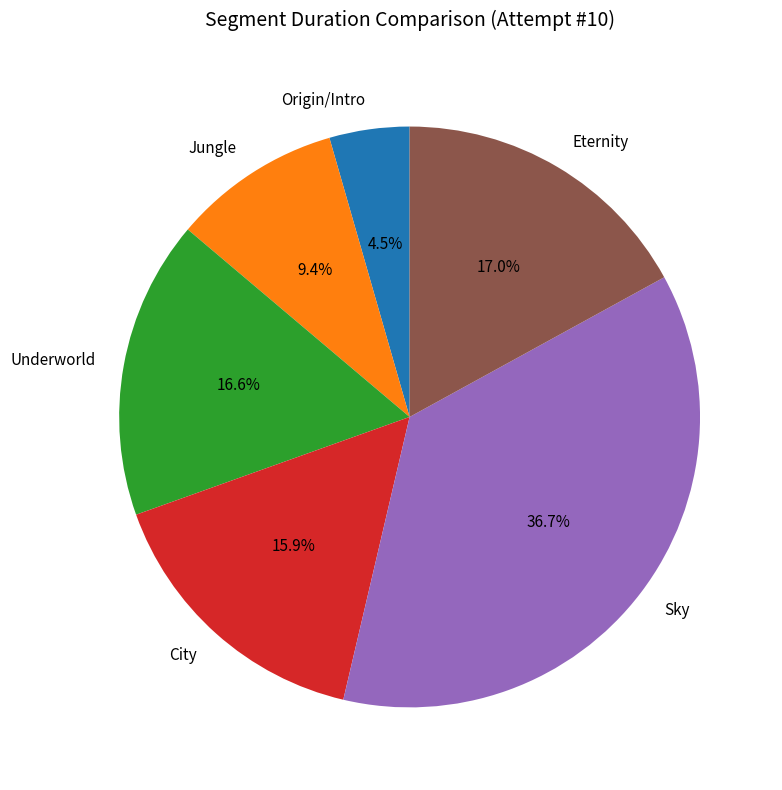

What is the ratio of the value at Underworld to the value at City?

1.0